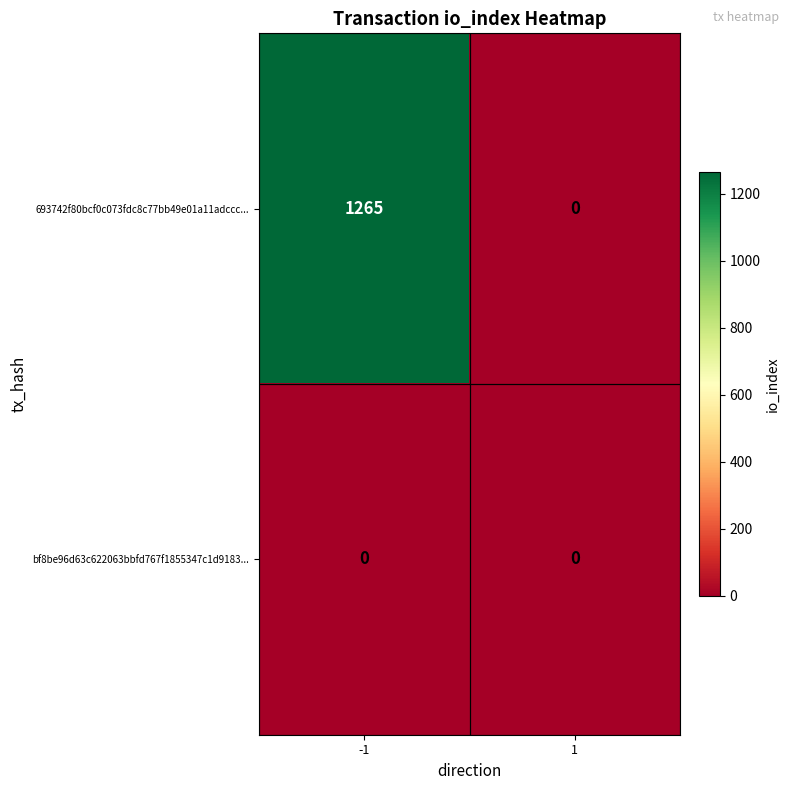

What is the greatest value displayed?

1265